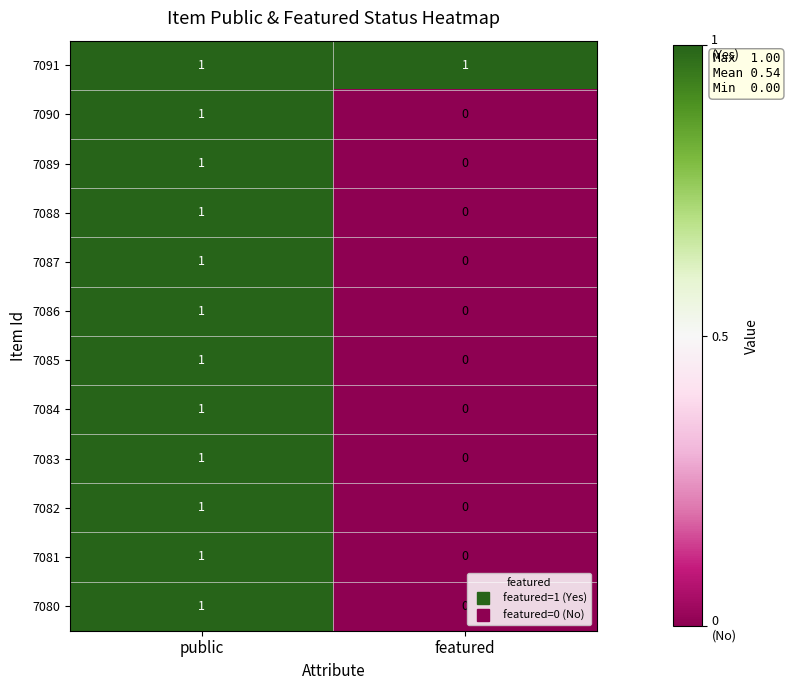

Is it true that 7087 equals 0 at featured?

True